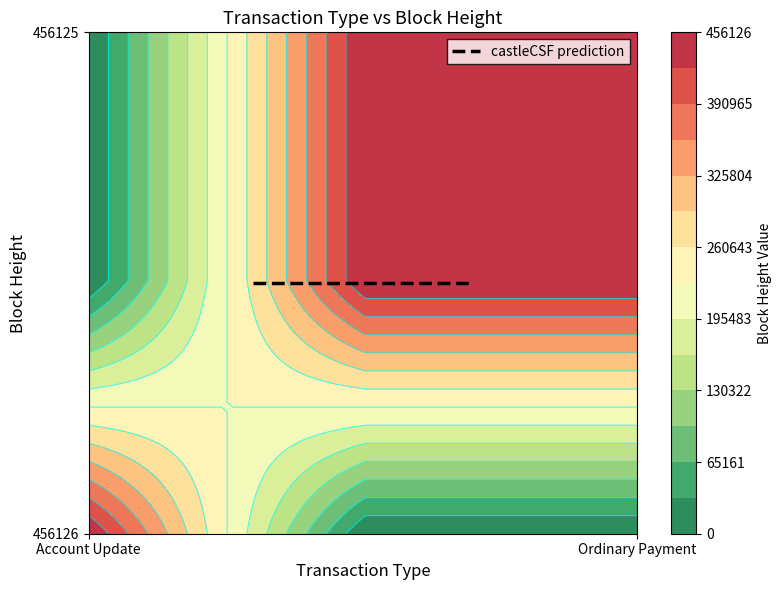

Count the number of categories in the chart.

2